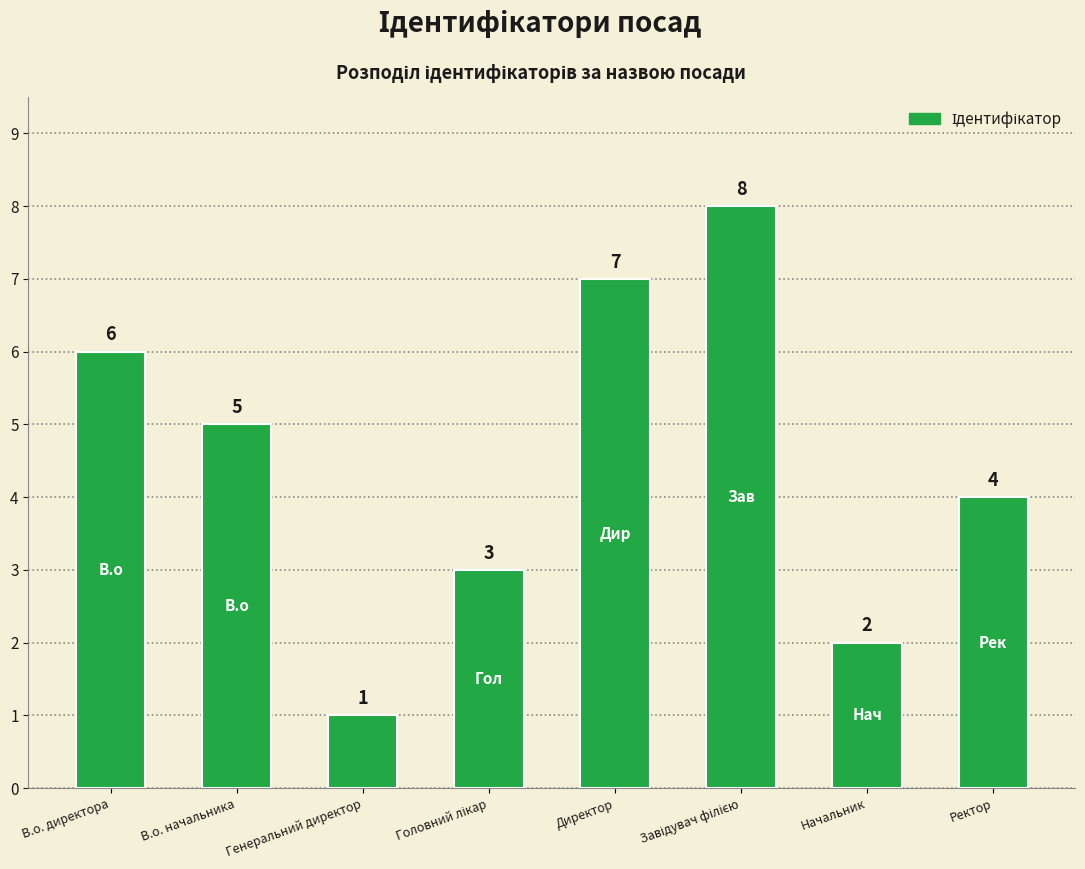

Is it true that the value at Ректор is 1?

False